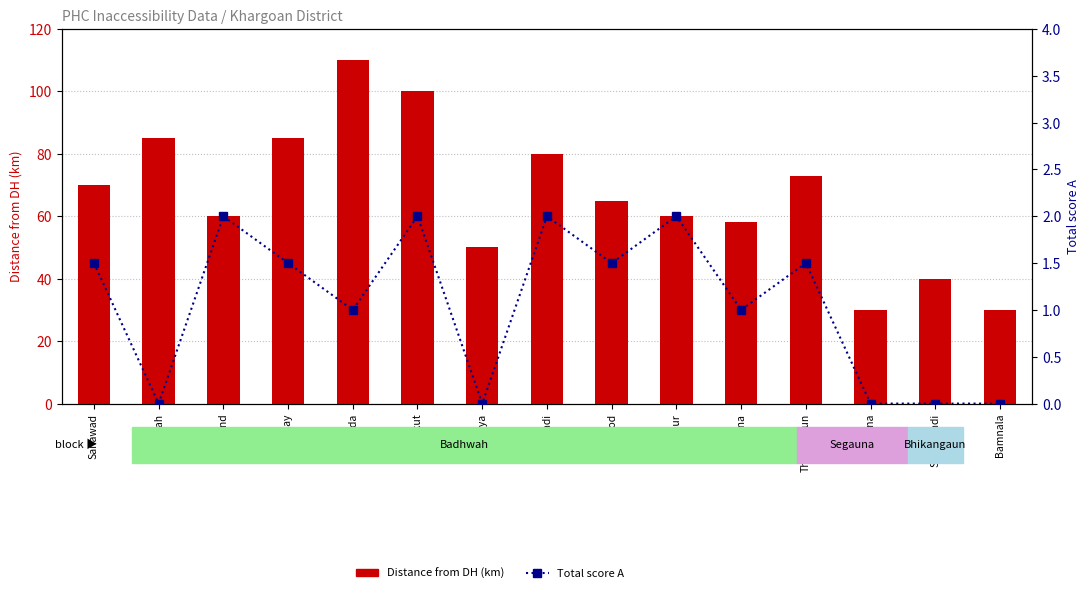

Rank the series by their maximum value, from lowest to highest.

Total score A, Distance from DH (km)